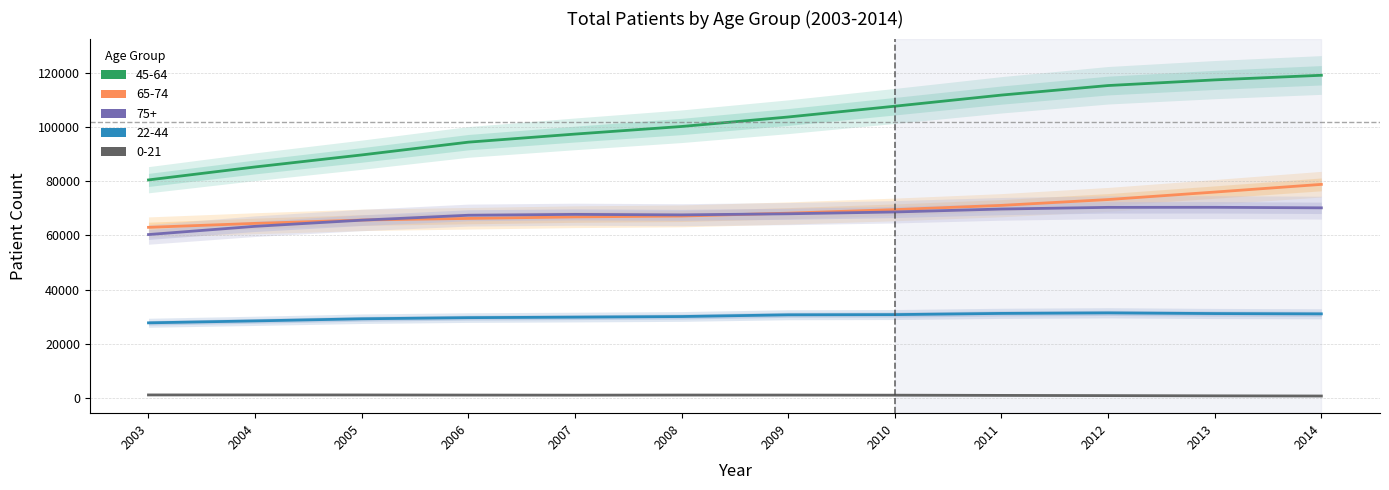

True or false: 75+ and 0-21 cross at least once.

False